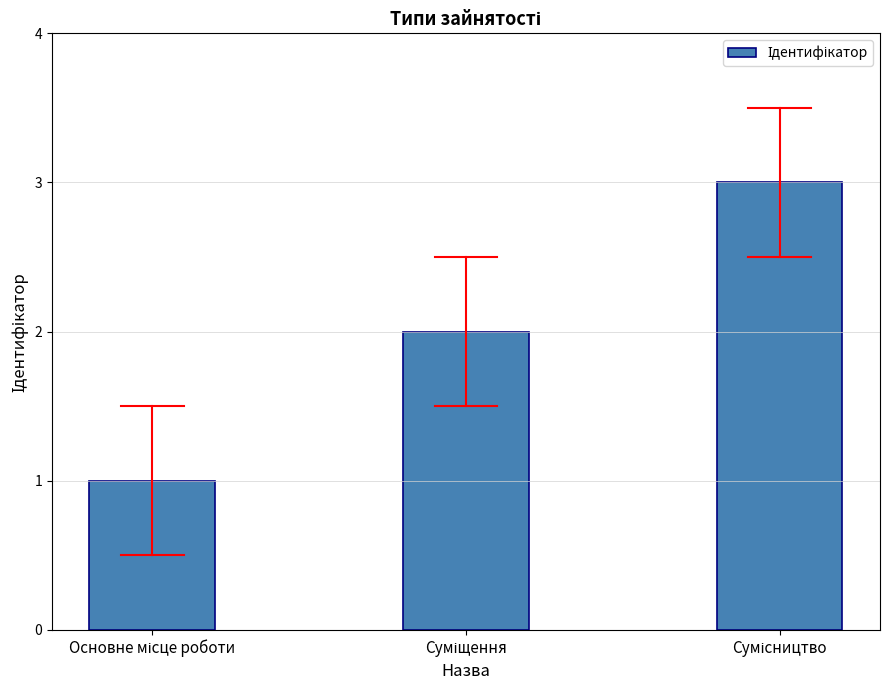

What is the greatest value displayed?

3